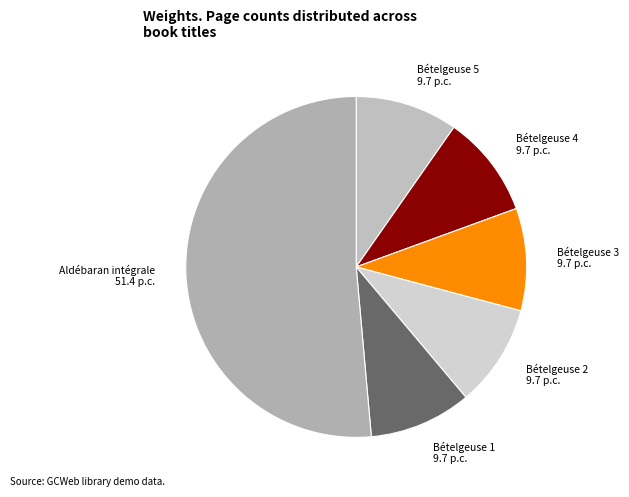

What is the majority slice?

Aldébaran intégrale